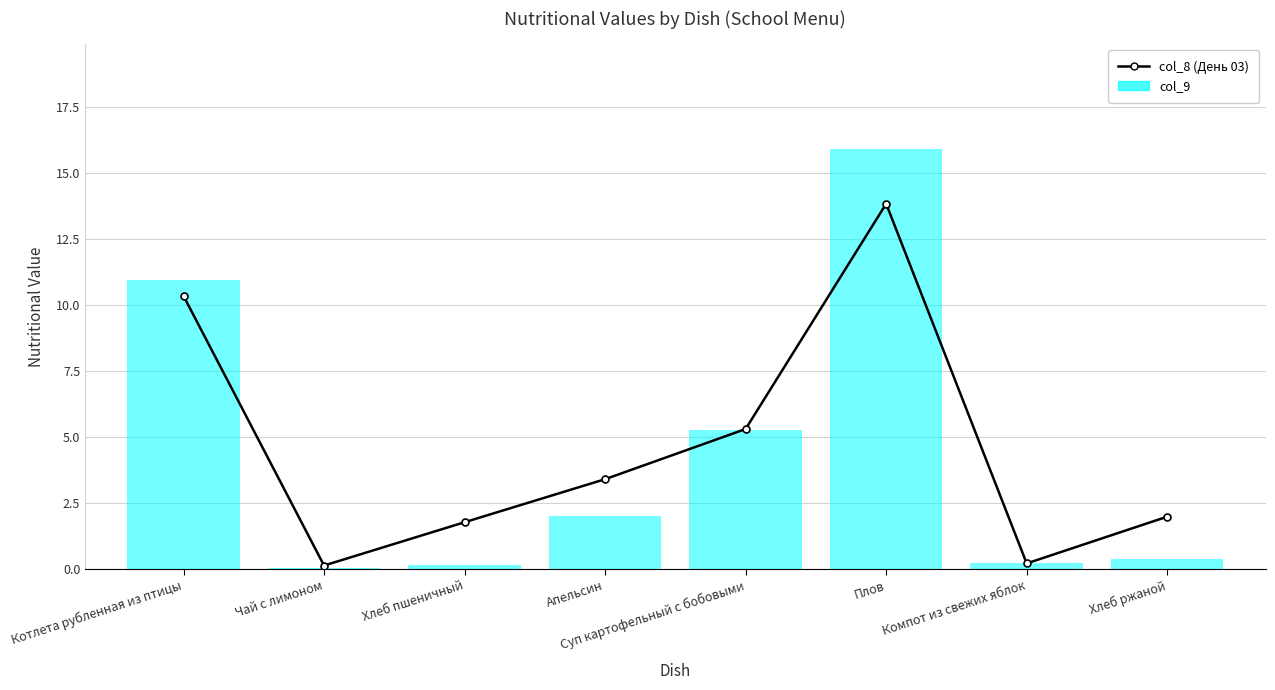

Does the chart have visible grid lines?

Yes